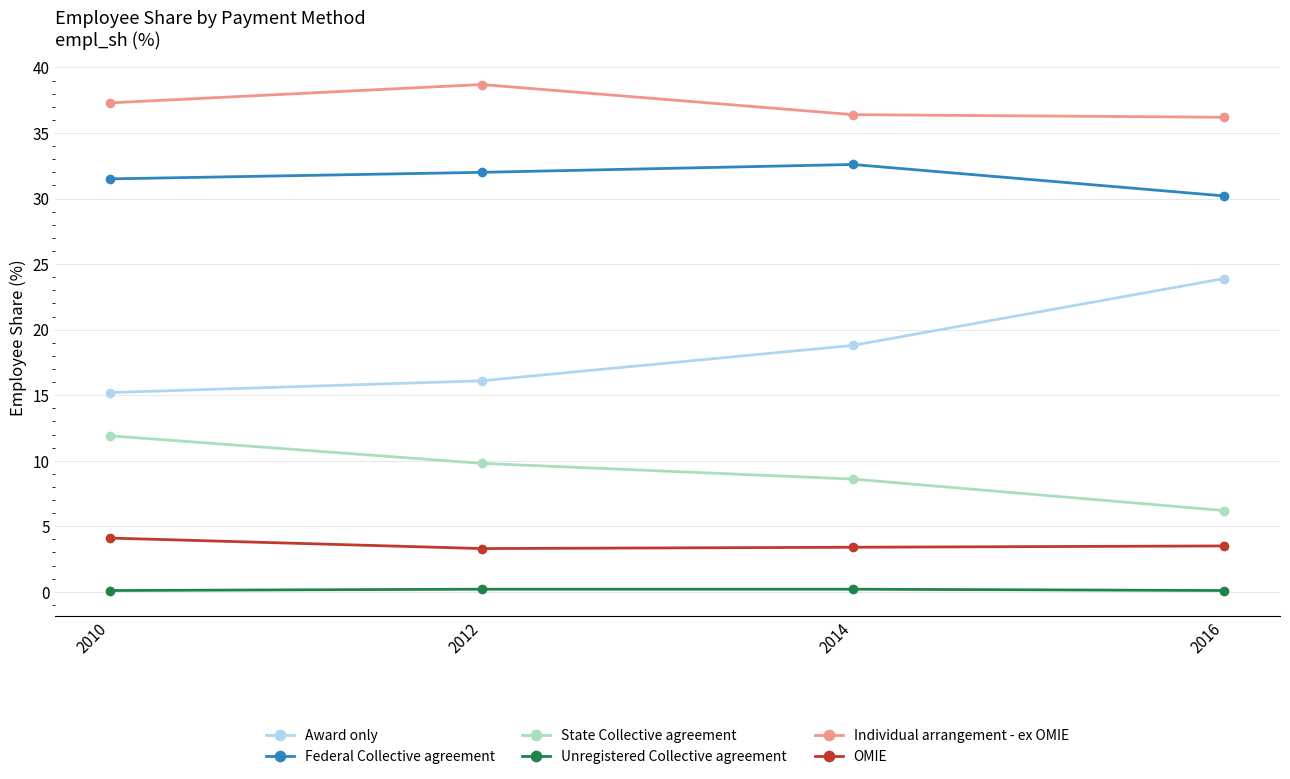

What is the greatest value displayed?

38.7